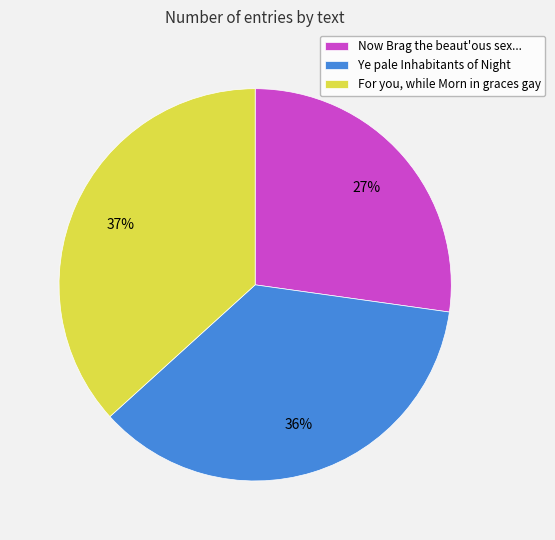

To the nearest percent, what is the difference between the largest and smallest slice percentages?

10%